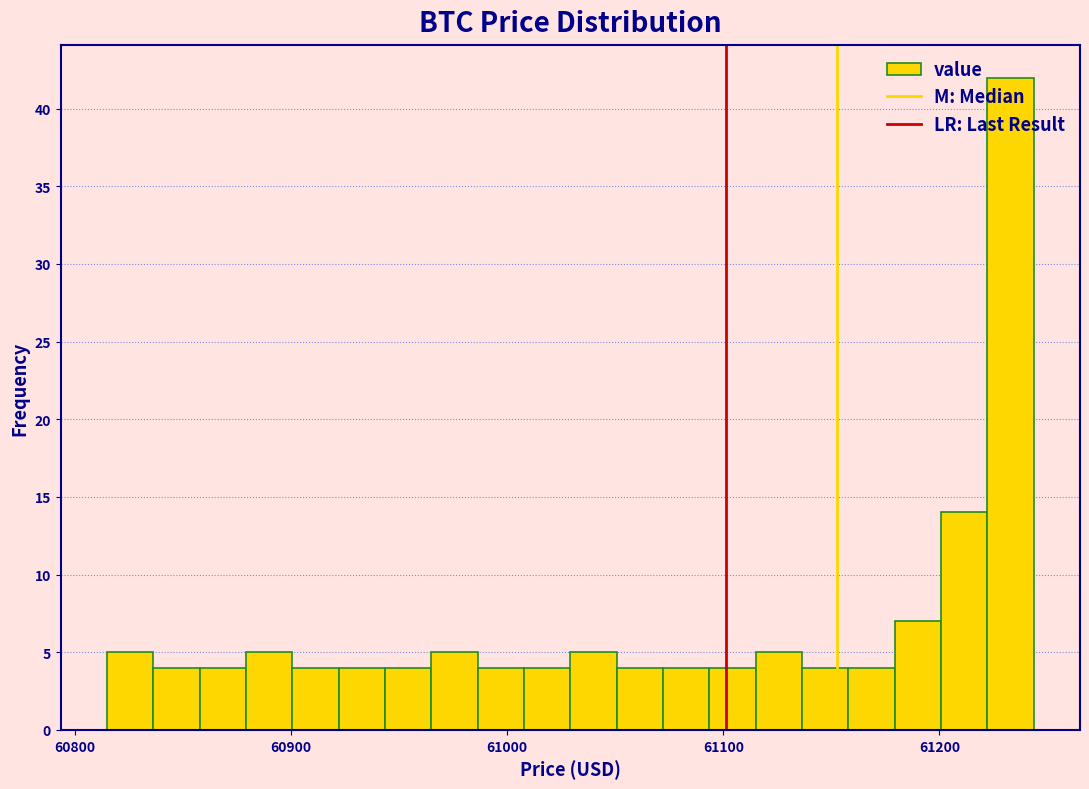

Around what value on the x-axis is the tallest bar? Give the approximate position of its centre, as read against the axis.

61230